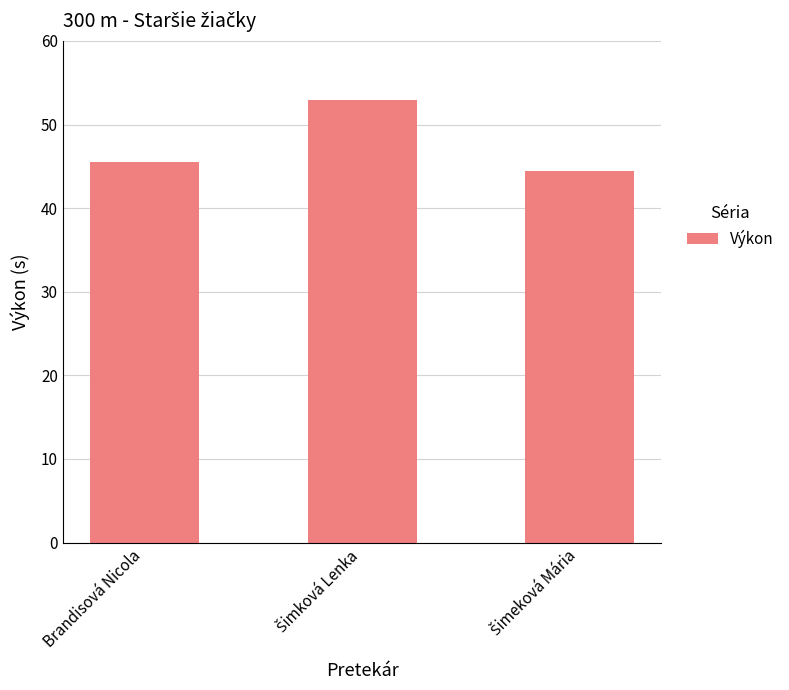

How many bars are there in total?

3